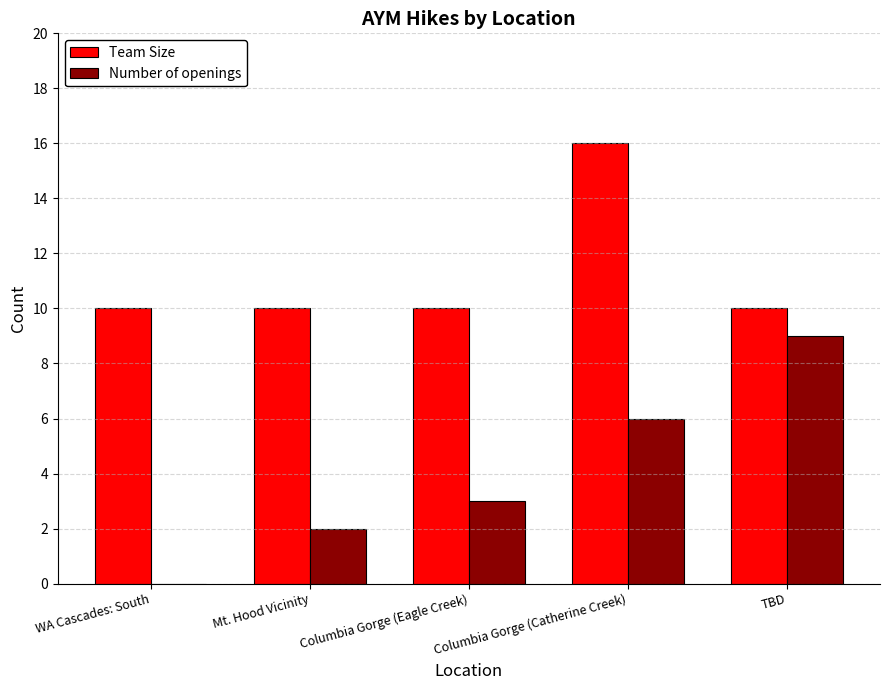

The Team Size series shows 16 at Mt. Hood Vicinity. True or false?

False